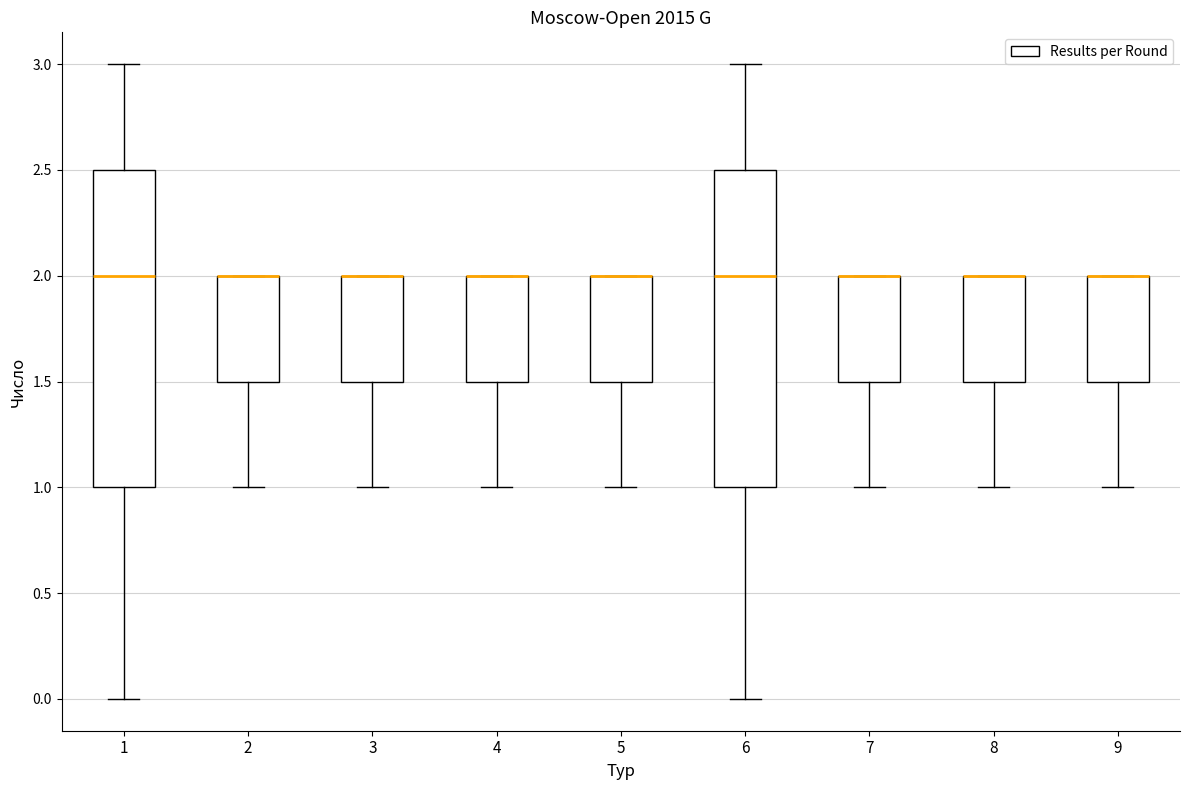

Where is the upper edge of the box at x = 7 on the y-axis? The values are not printed on the chart, so give them approximately, as read against the axis.

2.0